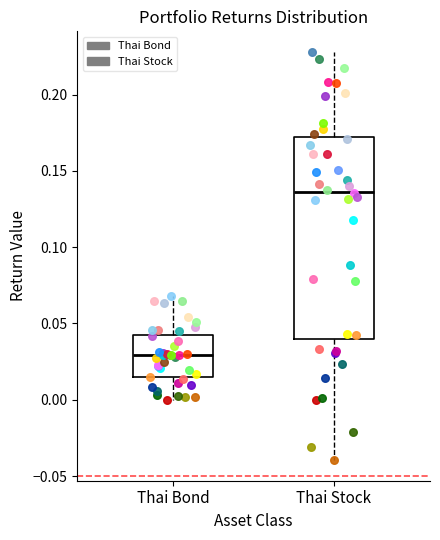

Which box's median line is the lowest?

Thai Bond